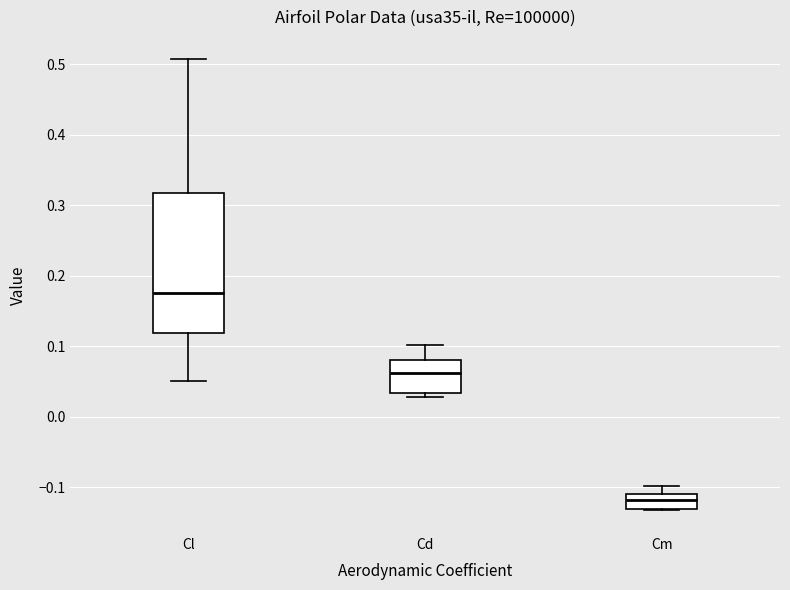

Where is the lower edge of the box for Cl on the y-axis? The values are not printed on the chart, so give them approximately, as read against the axis.

0.12